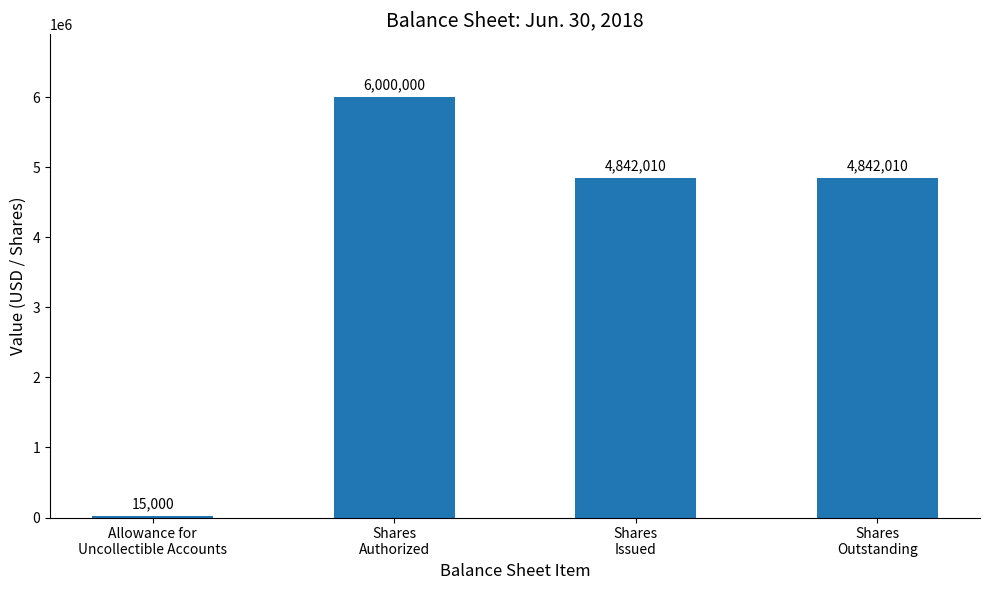

Reading right to left, transcribe all the data shown in this chart.

4842010	4842010	6000000	15000